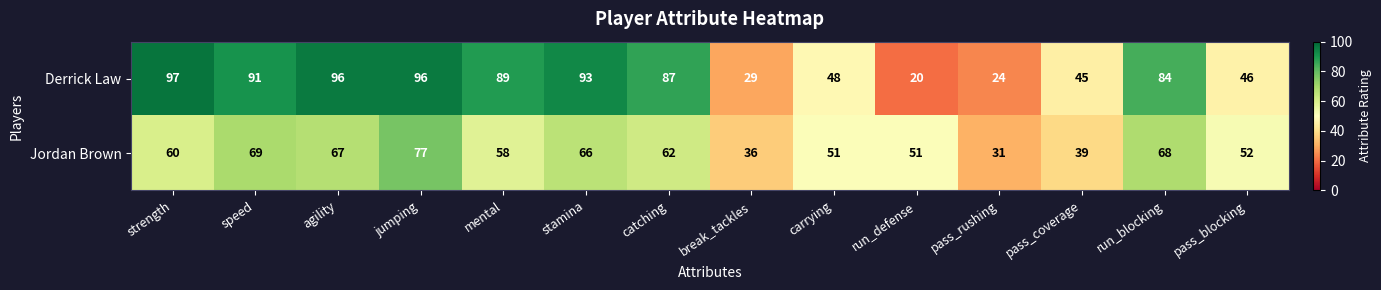

Rank the series at break_tackles from lowest to highest value.

Derrick Law, Jordan Brown